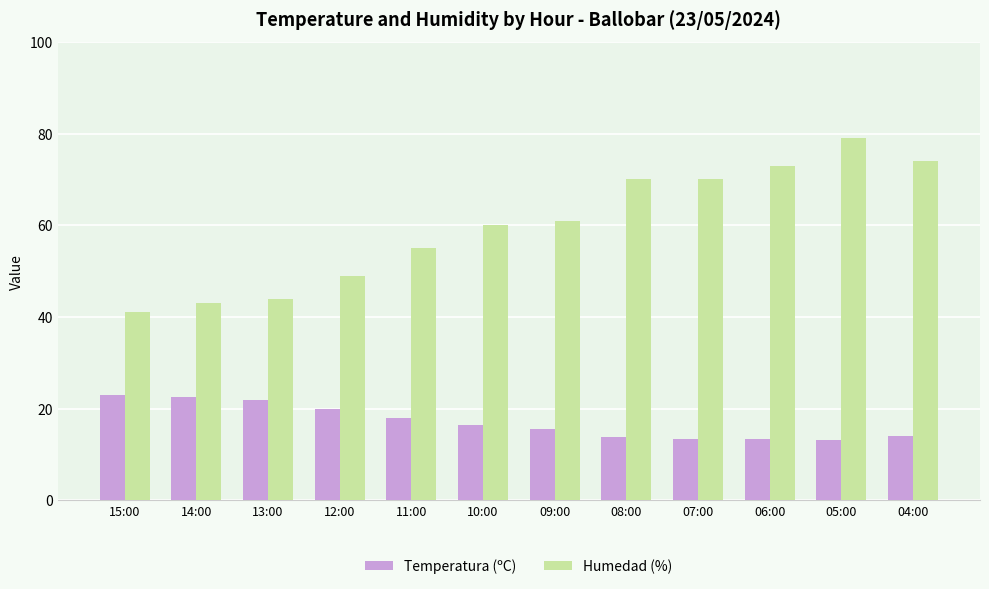

Which series has the widest spread of values?

Humedad (%)